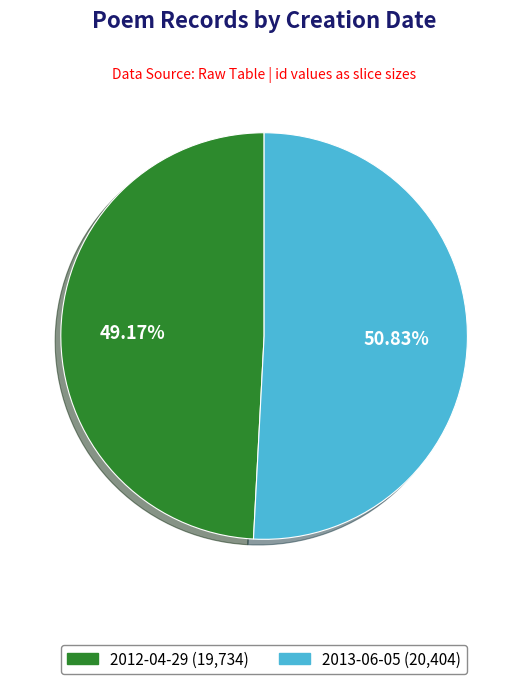

To the nearest percent, what portion does 2012-04-29 represent?

49%